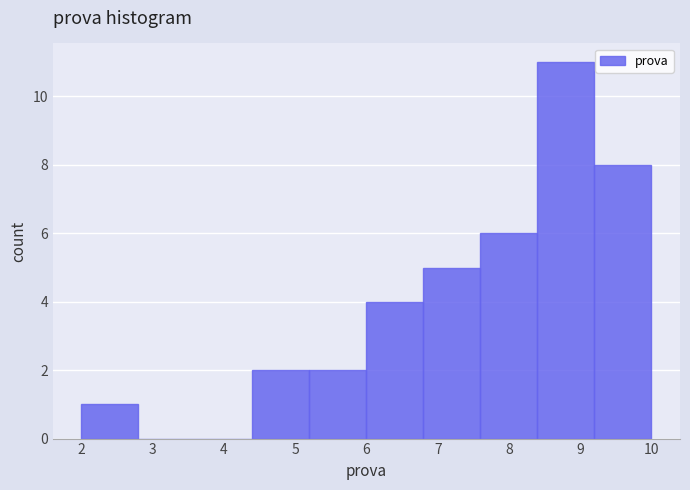

How tall is the bar that spans 5.2 to 6.0 on the x-axis? The values are not printed on the chart, so give them approximately, as read against the axis.

2